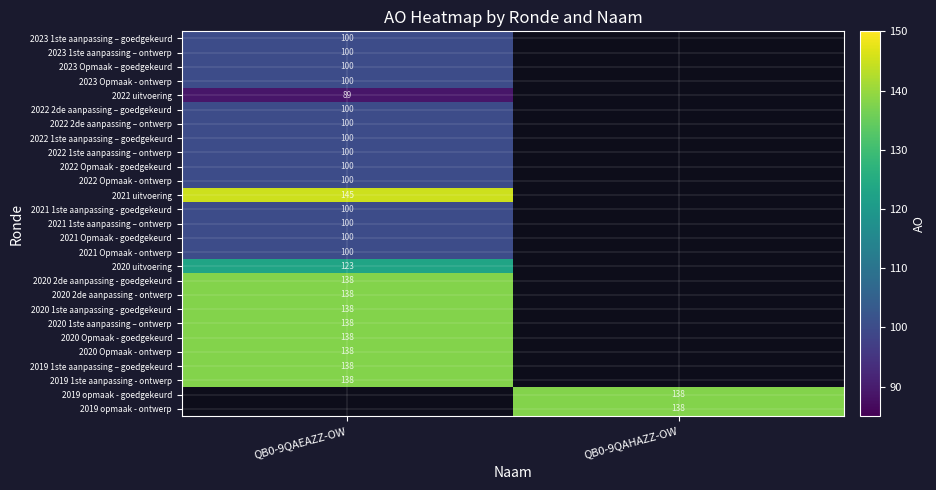

What is the spread (max minus min) of values at QB0-9QAEAZZ-OW?

56.0